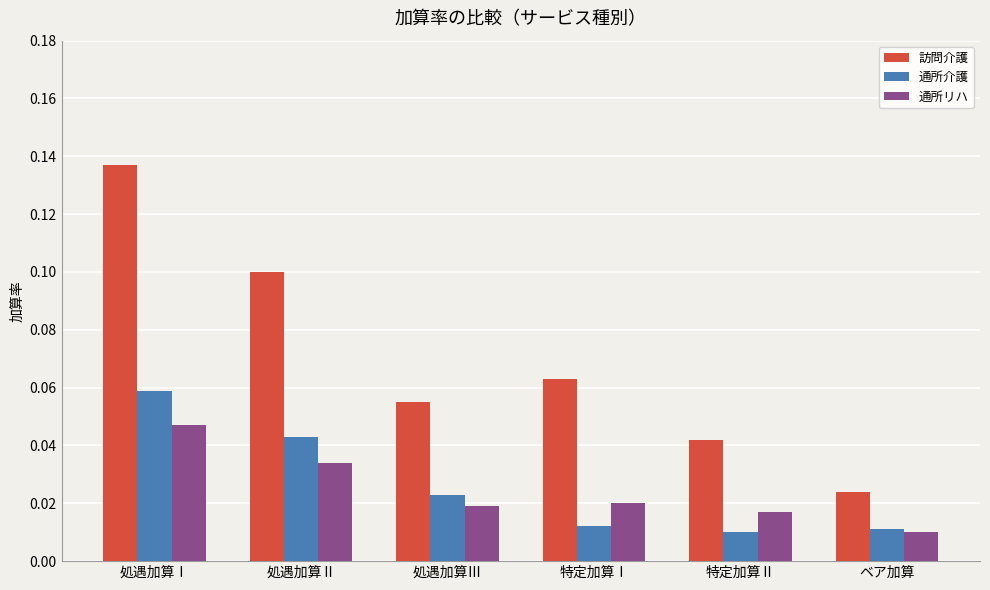

Count the 訪問介護 values in the range 0 to 1.

6